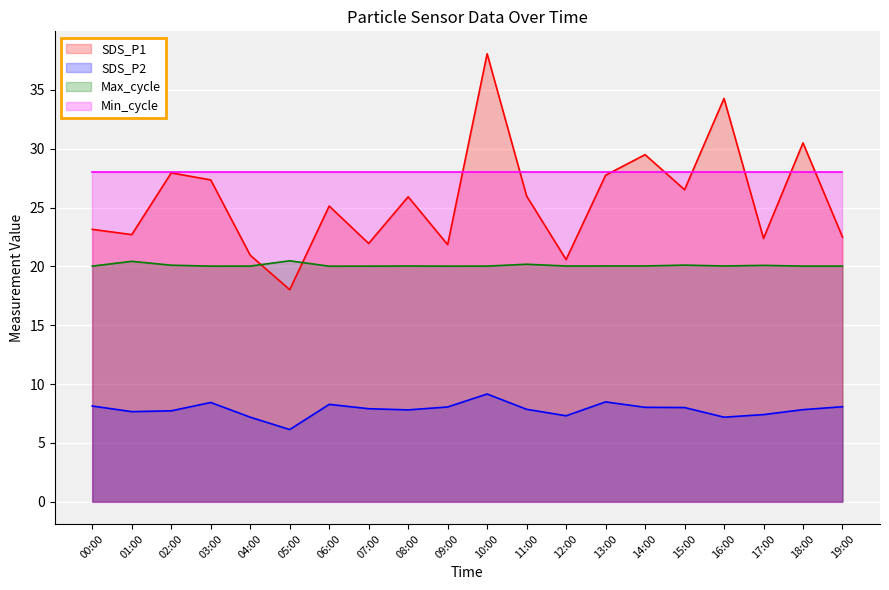

What is the difference between the maximum and minimum values in the Max_cycle series?

0.5